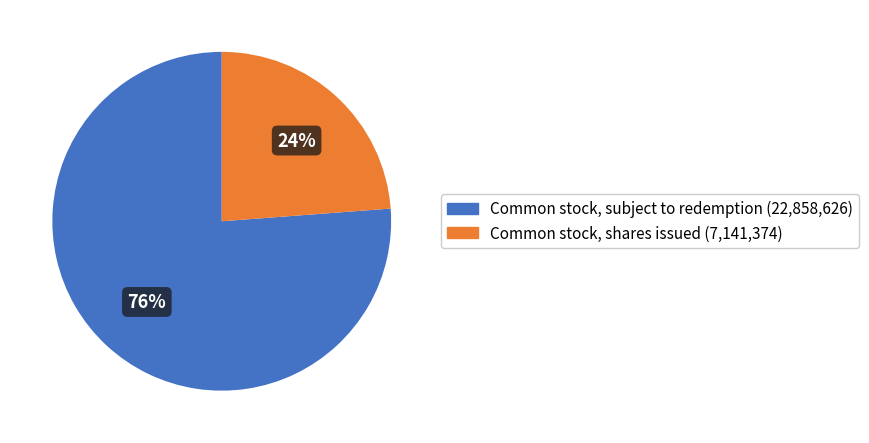

What is the ratio of the value at Common stock, shares issued to the value at Common stock, subject to redemption?

0.3